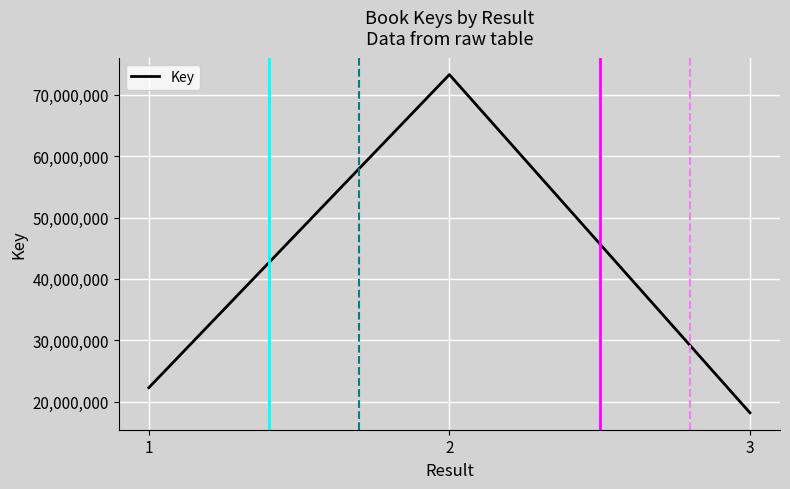

Which has a higher value, 2 or 1?

2